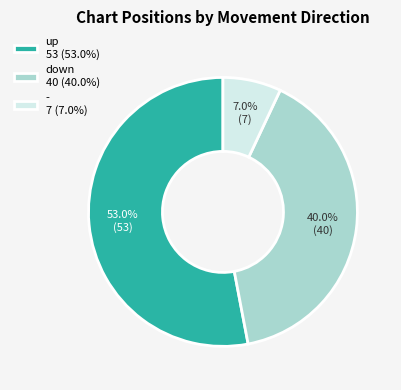

Combined, do up and - account for over 50%?

Yes